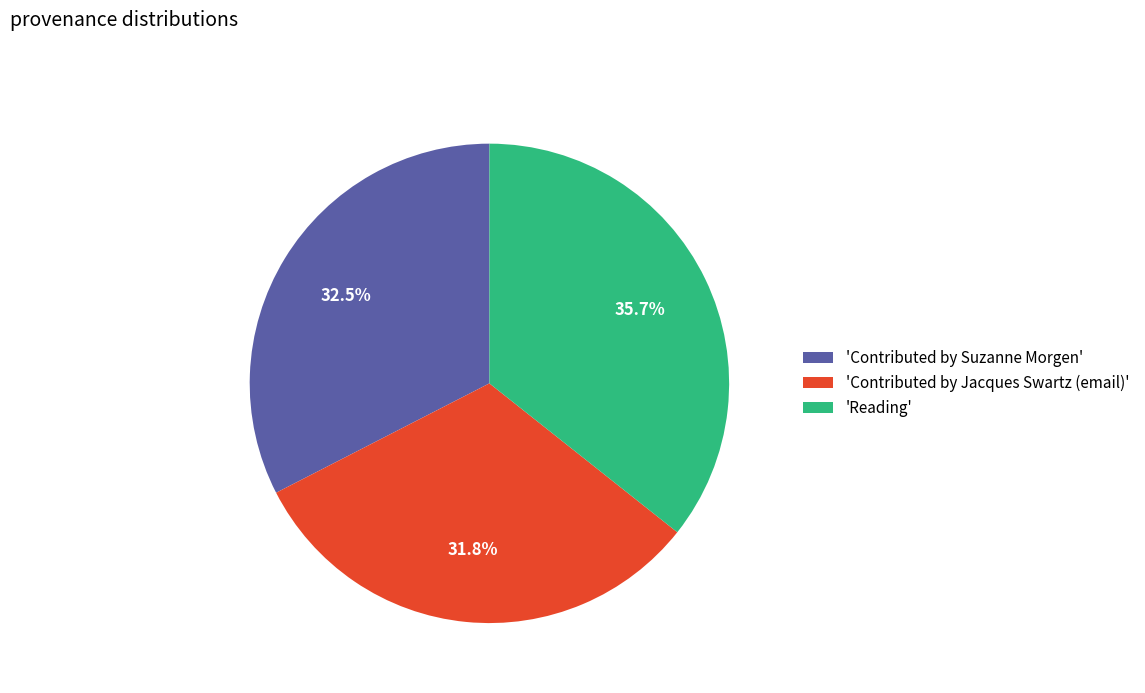

Which slice is the smallest?

'Contributed by Jacques Swartz (email)'